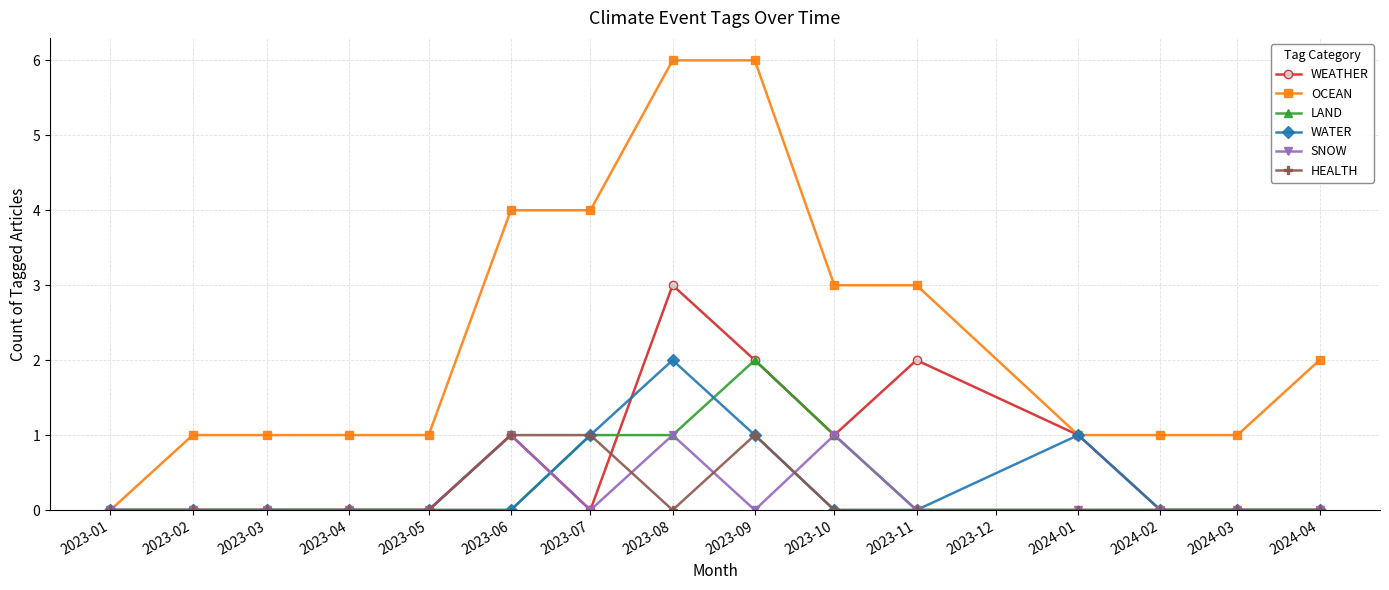

What are all the series names shown in the legend?

WEATHER, OCEAN, LAND, WATER, SNOW, HEALTH